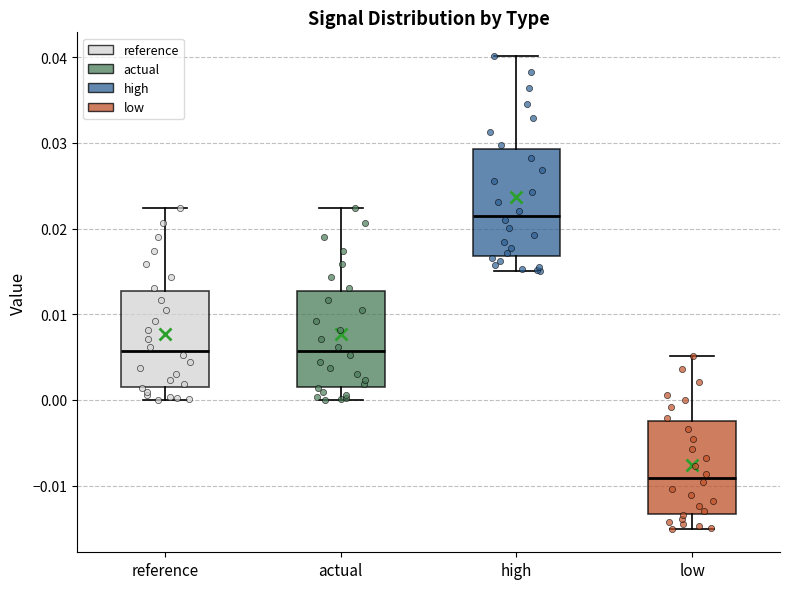

Which box has the lowest median line?

low